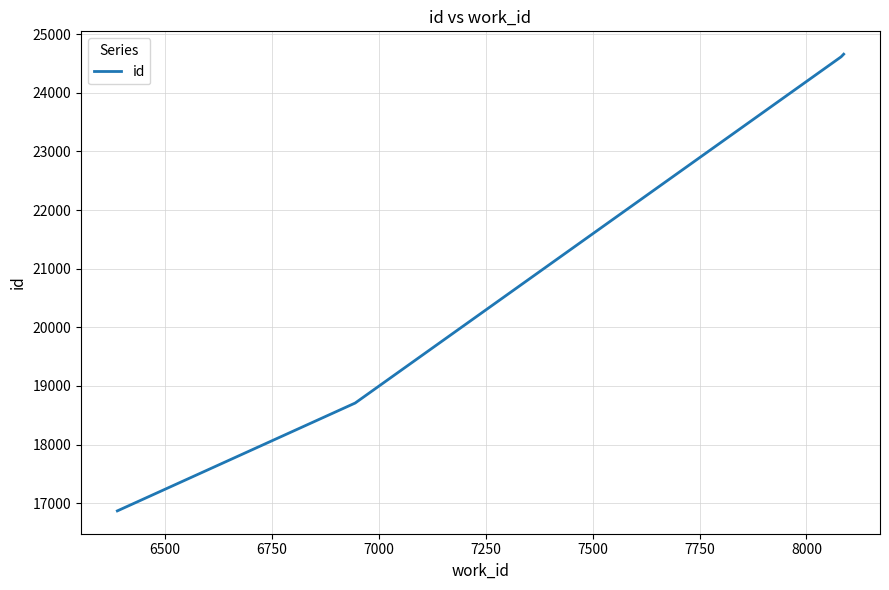

True or false: there are more than 1 points higher than both neighbors.

False